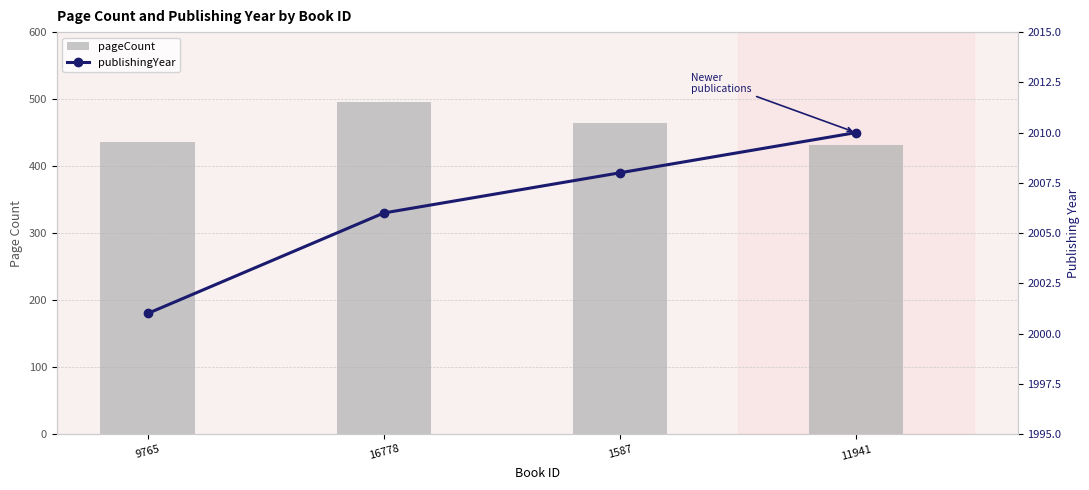

What is the difference between the maximum and second lowest values in the publishingYear series?

4